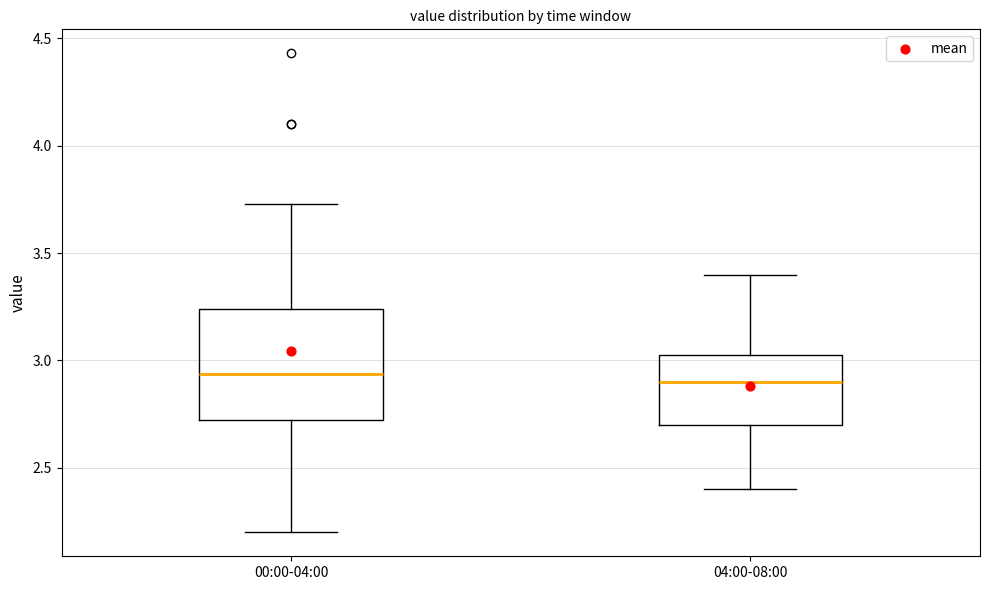

Where is the upper edge of the box for 00:00-04:00 on the y-axis? The values are not printed on the chart, so give them approximately, as read against the axis.

3.25